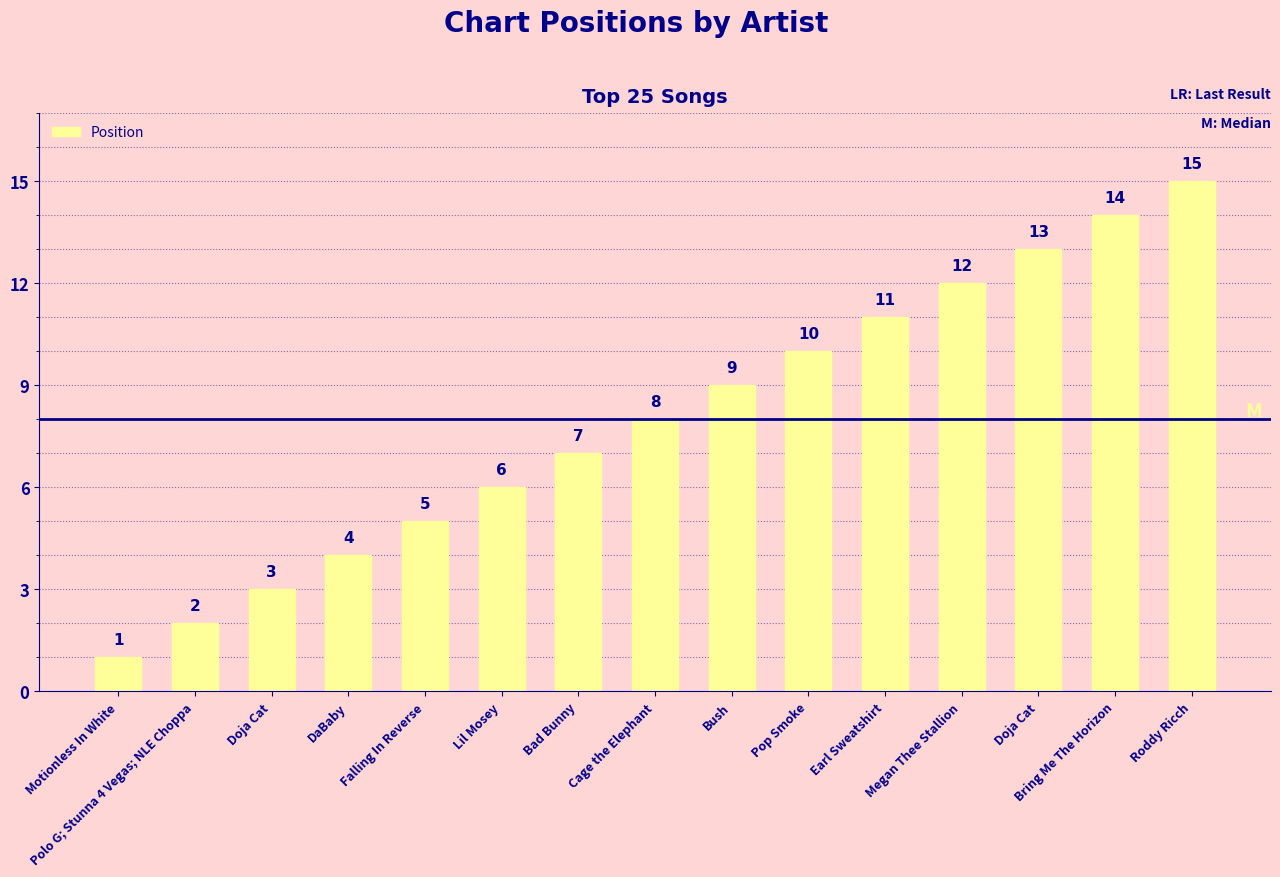

At which category does the chart reach its peak across all series?

Roddy Ricch